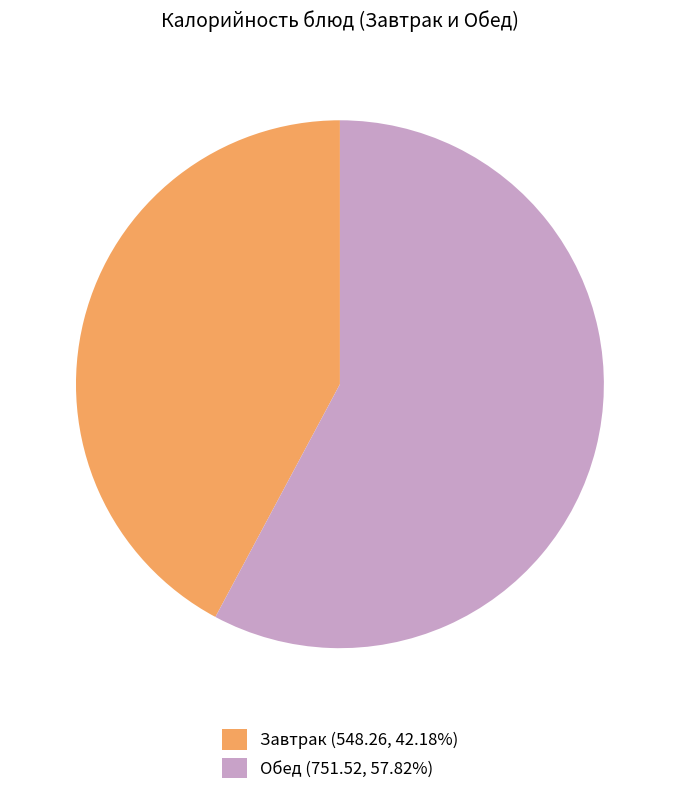

Is the sum of Обед (751.52, 57.82%) and Завтрак (548.26, 42.18%) greater than half?

Yes